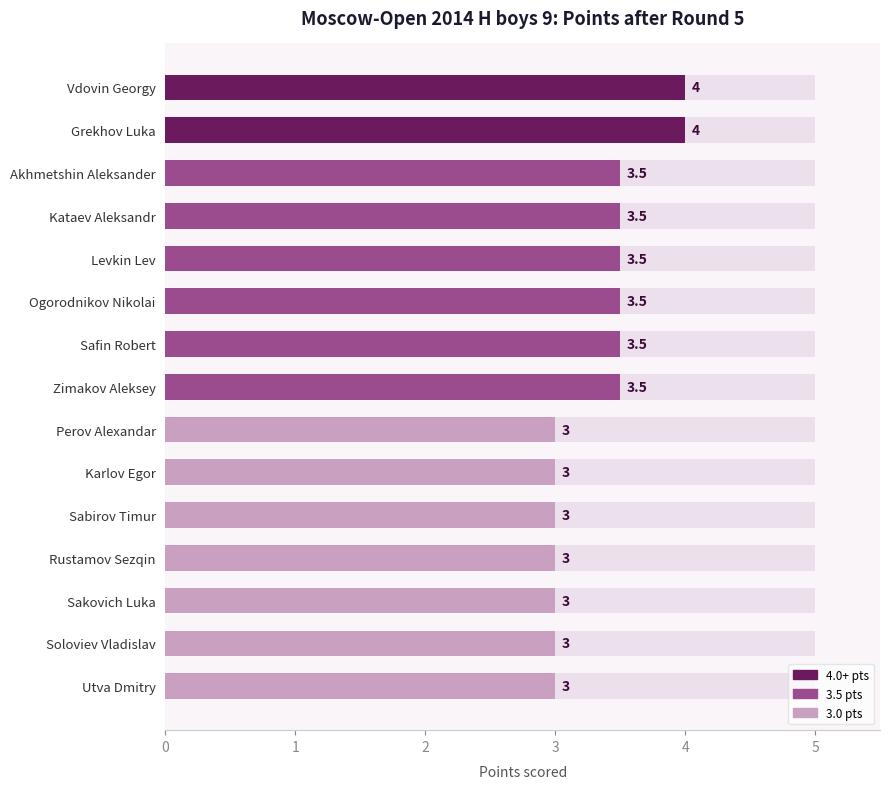

List the labels in order of value, largest first.

Vdovin Georgy, Grekhov Luka, Akhmetshin Aleksander, Kataev Aleksandr, Levkin Lev, Ogorodnikov Nikolai, Safin Robert, Zimakov Aleksey, Perov Alexandar, Karlov Egor, Sabirov Timur, Rustamov Sezqin, Sakovich Luka, Soloviev Vladislav, Utva Dmitry